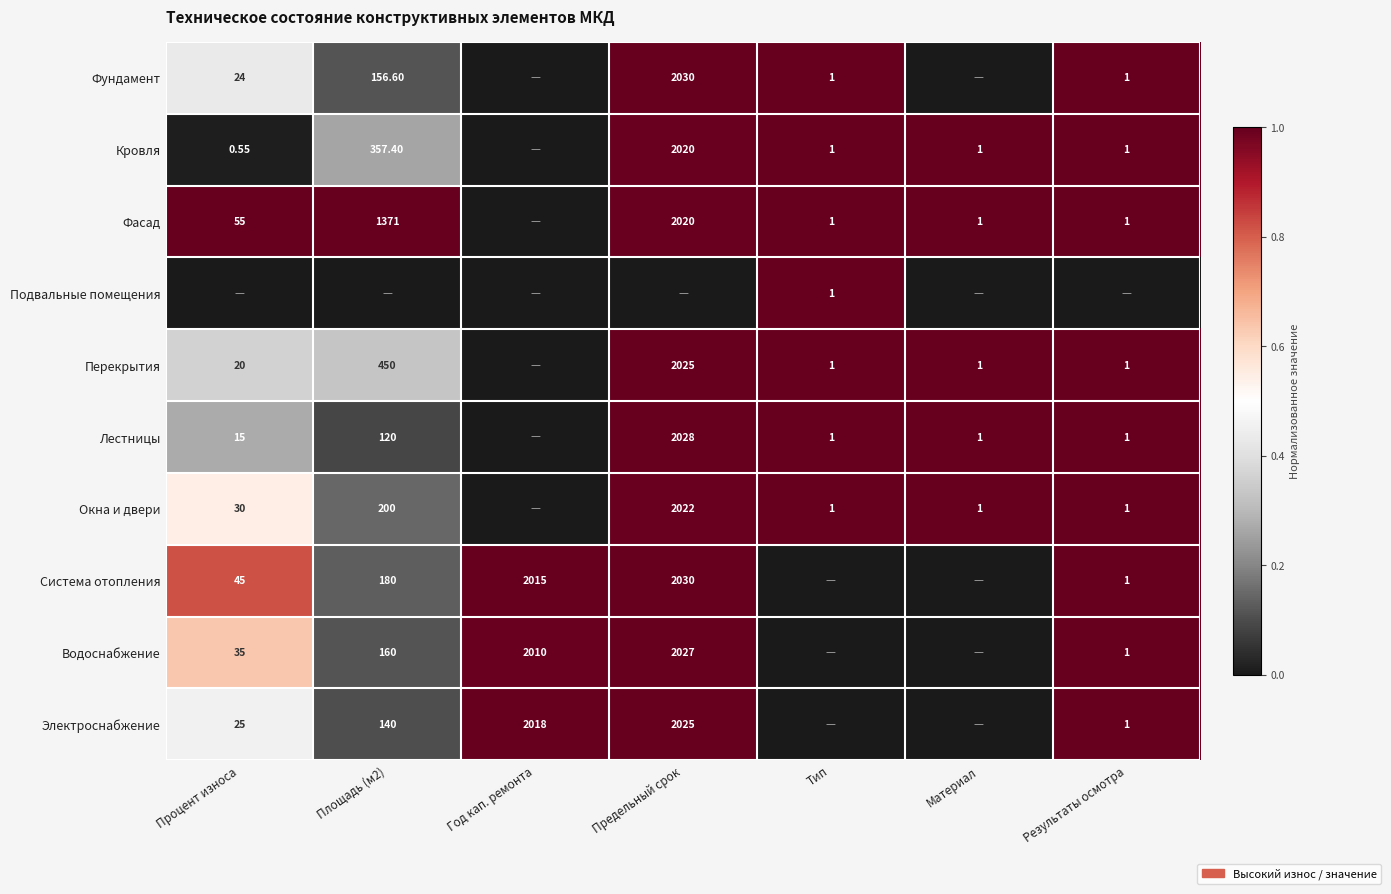

Is the value of Окна и двери at Процент износа greater than the value of Электроснабжение at Предельный срок?

No